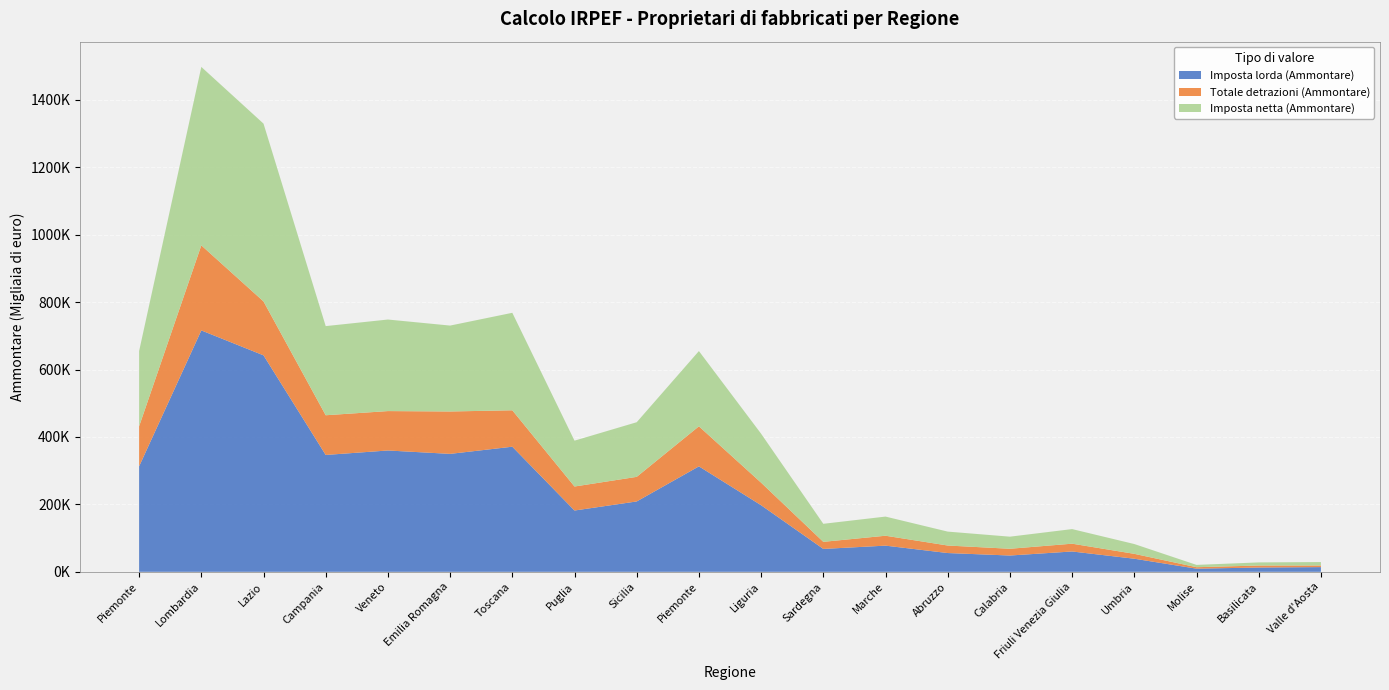

Reading left to right, extract all data points from this chart.

Imposta lorda (Ammontare): 312722	715991	642041	346581	359824	349768	371026	181748	208651	312722	197438	67848	77568	55620	48267	60264	38766	9271	12656	13883
Totale detrazioni (Ammontare): 118779	252276	159927	117755	116881	125756	108031	71196	72945	118779	66855	20980	29400	22304	20018	23108	14481	4327	5897	4819
Imposta netta (Ammontare): 223237	529324	527398	264437	271566	254809	289182	136010	162069	223237	145242	53515	56789	41287	35902	43294	29085	6864	9286	10186